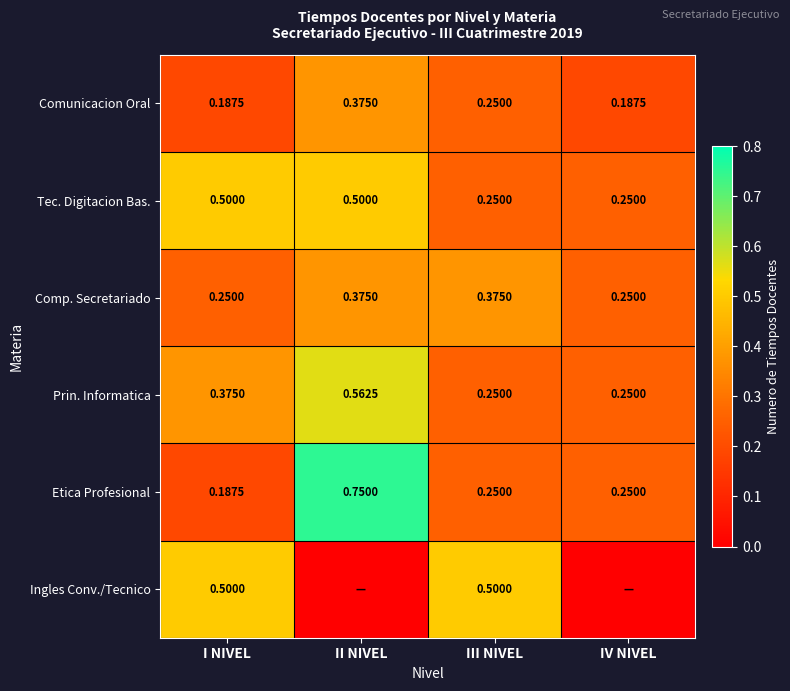

Is the value of Etica Profesional at I NIVEL greater than the value of Prin. Informatica at I NIVEL?

No